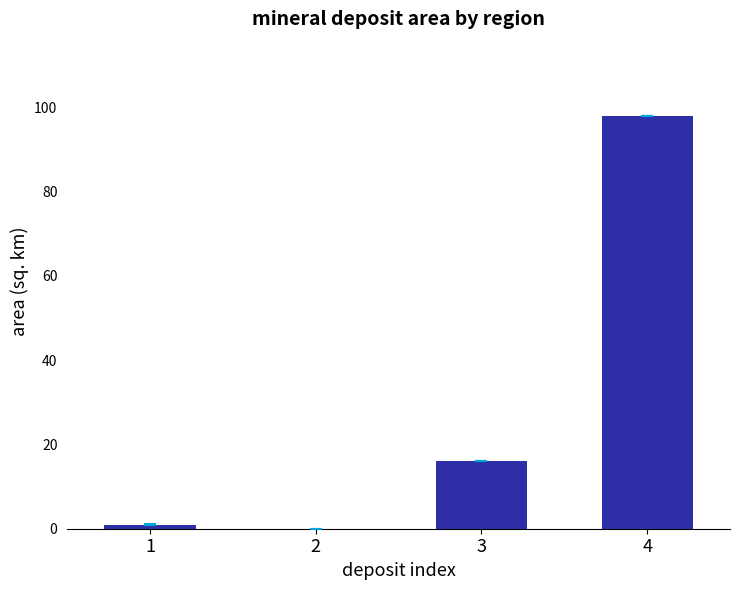

What is the sum of all values?

115